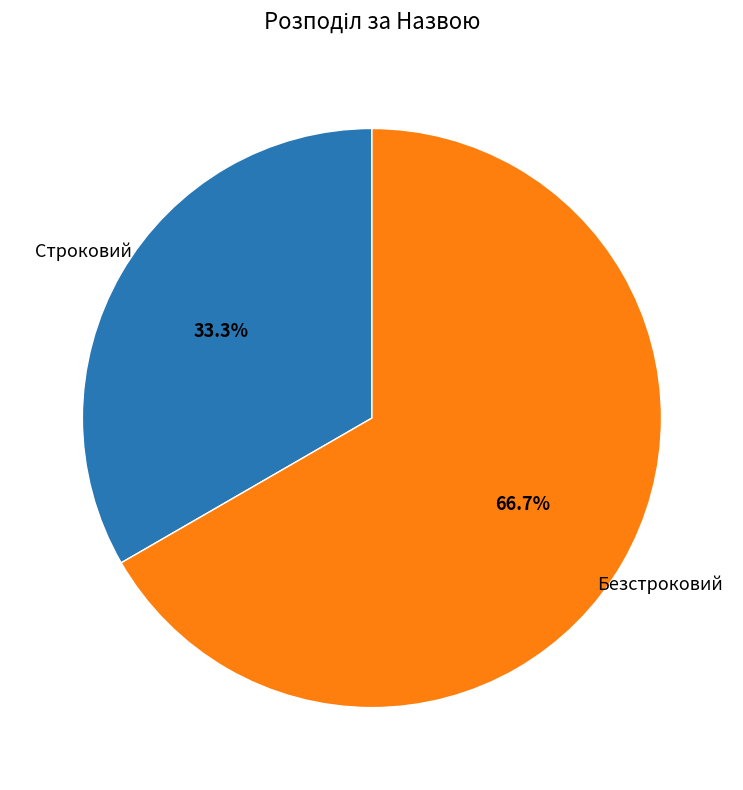

To the nearest percent, what is the difference between the largest and smallest slice percentages?

33%